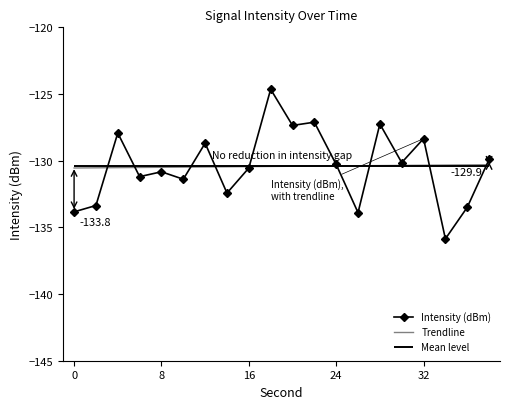

What is the minimum value for Intensity (dBm)?

-135.9